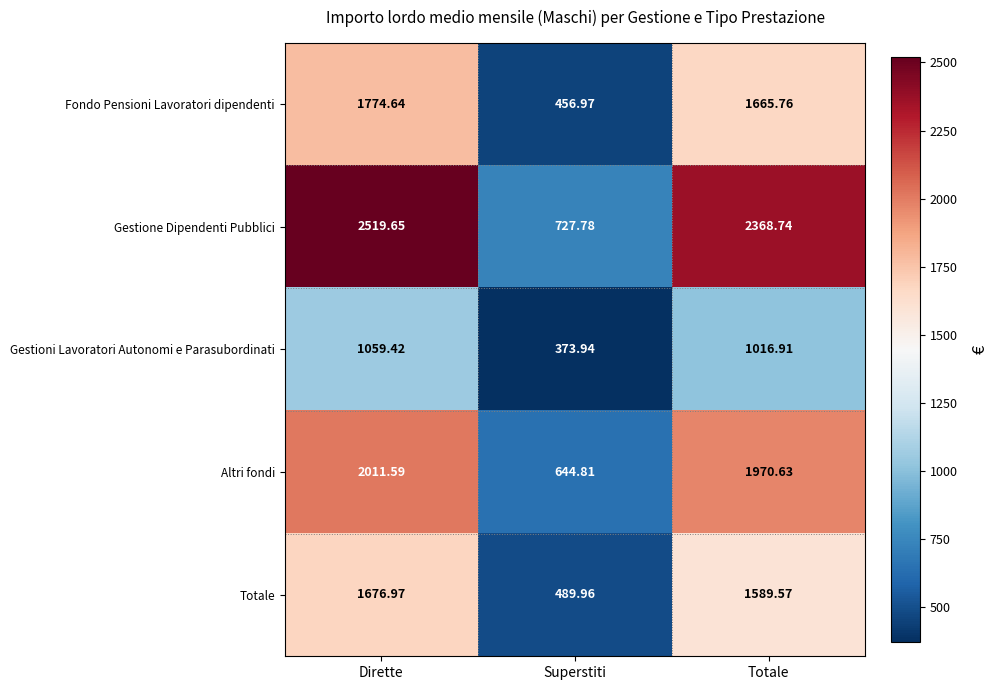

At which label is Totale closest to 1083?

Totale